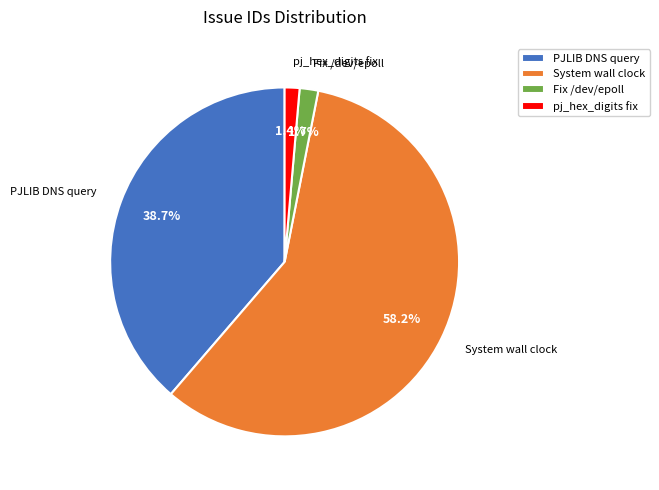

Which has a higher value, PJLIB DNS query or Fix /dev/epoll?

PJLIB DNS query